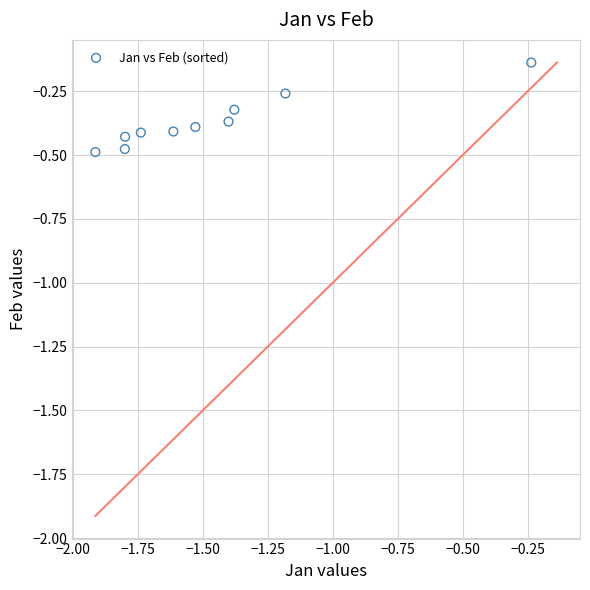

What is the range of X values (max minus min)?

1.7